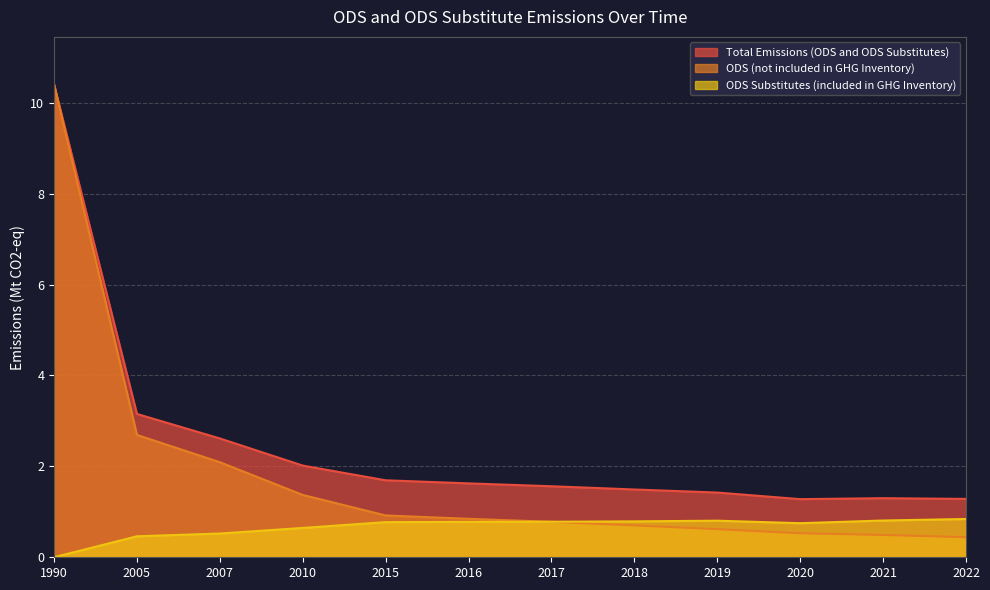

Between 2018 and 2020, which series saw the biggest shift?

Total Emissions (ODS and ODS Substitutes)